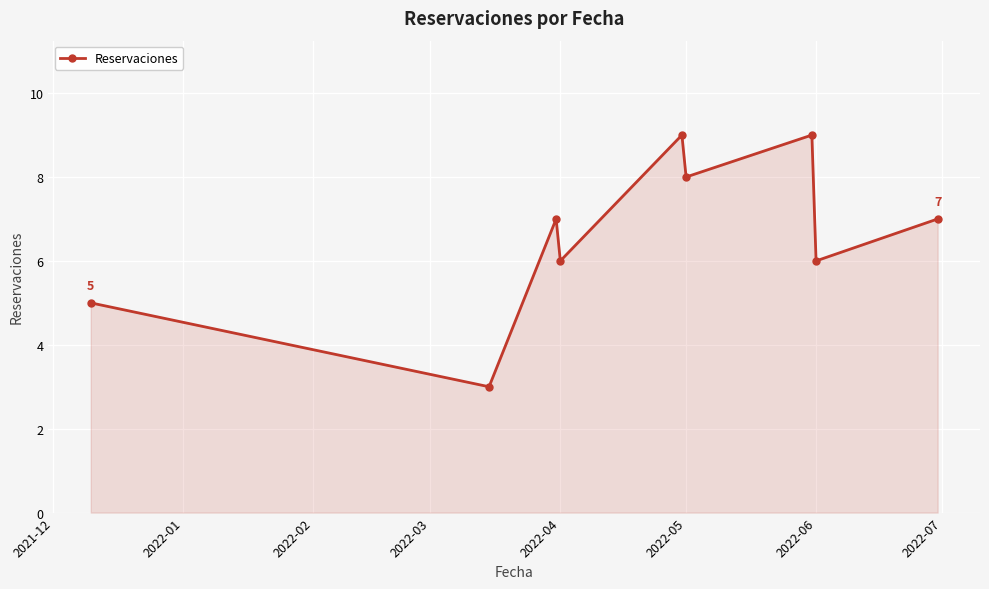

True or false: there are more than 0 points higher than both neighbors.

True